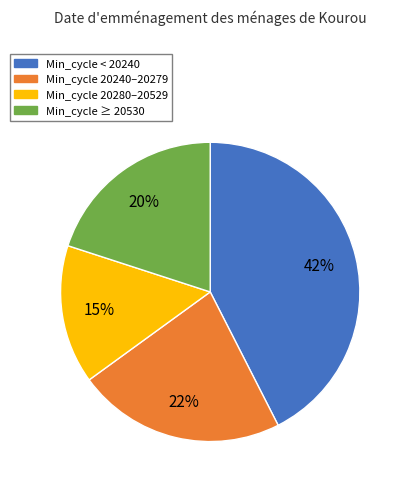

Is there any slice that represents more than half of the pie?

No